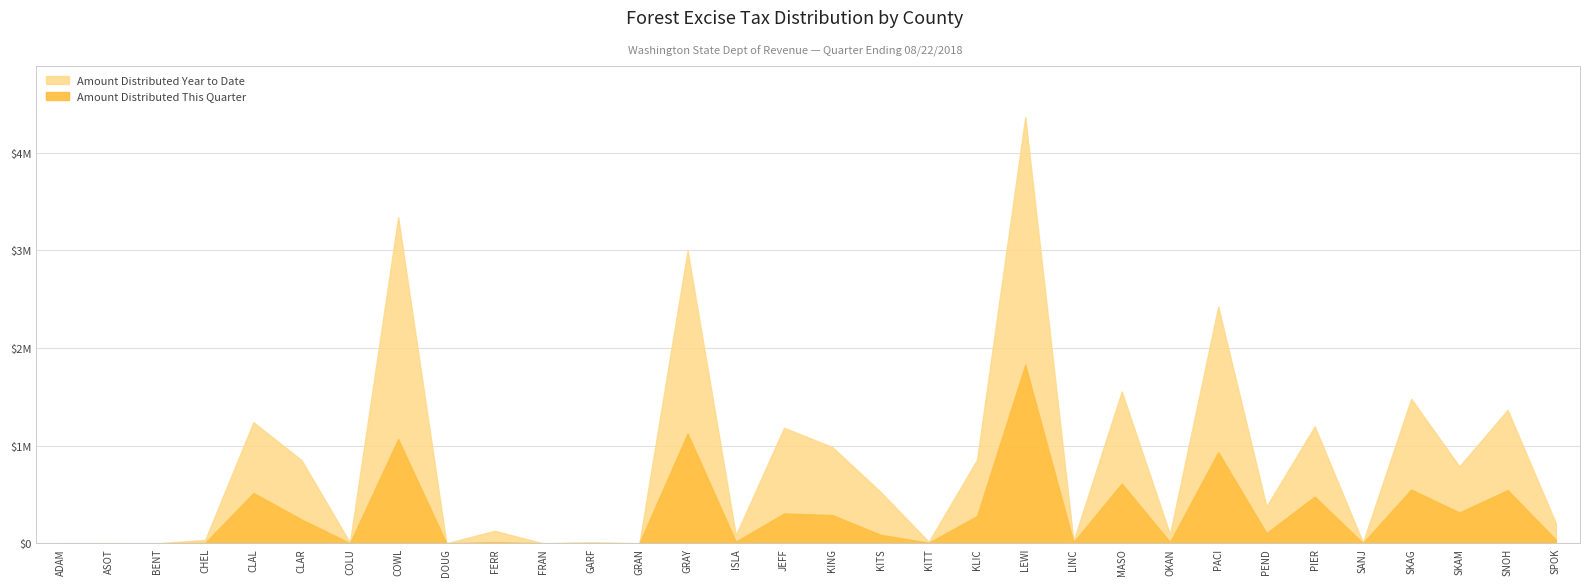

At which category is the sum across all series the highest?

LEWI